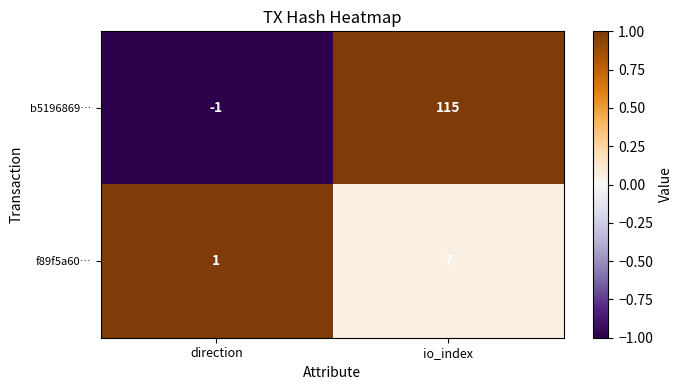

What is the maximum value for f89f5a60…?

7